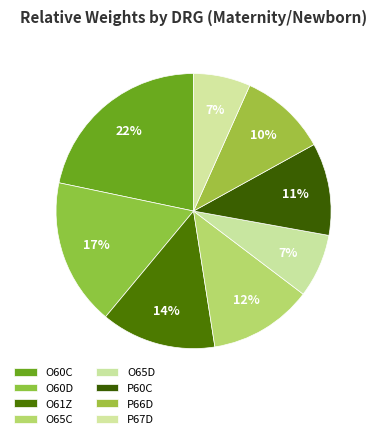

True or false: P60C accounts for 11% of the total.

True